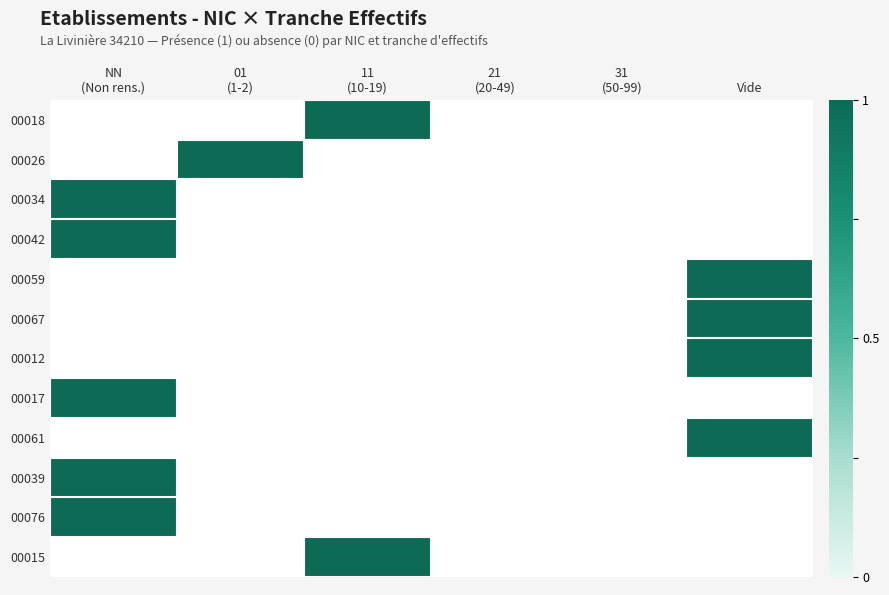

Rank the series by their average value, from highest to lowest.

00018, 00026, 00034, 00042, 00059, 00067, 00012, 00017, 00061, 00039, 00076, 00015